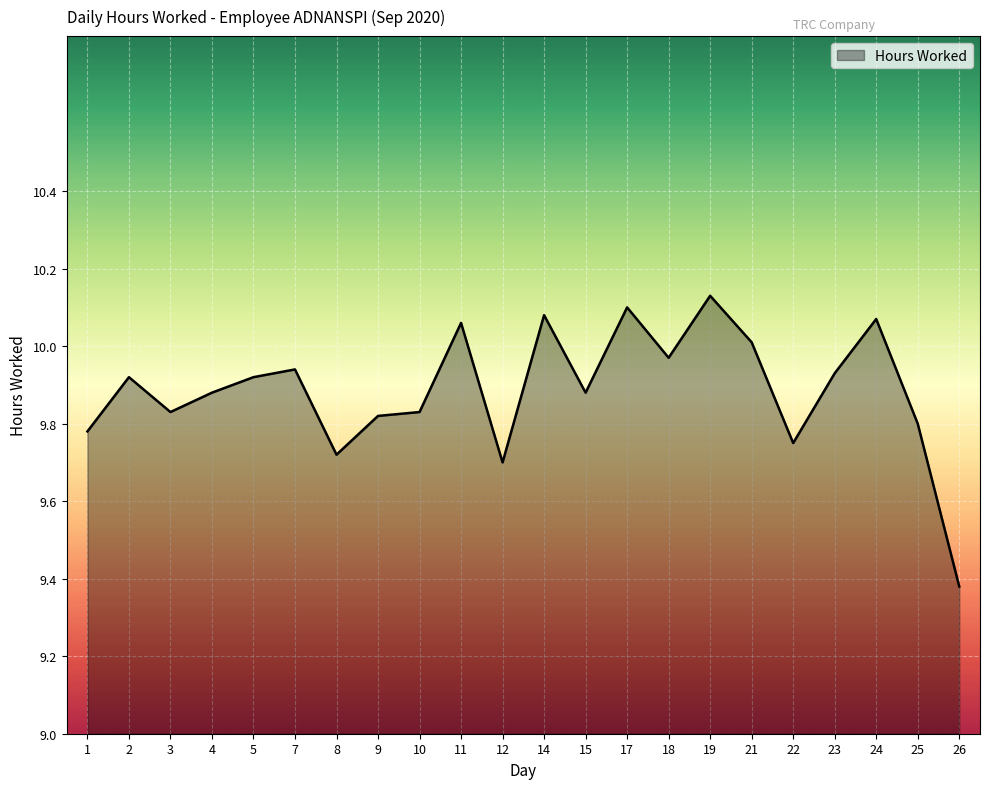

The chart shows a value of 17.5 at 5. True or false?

False